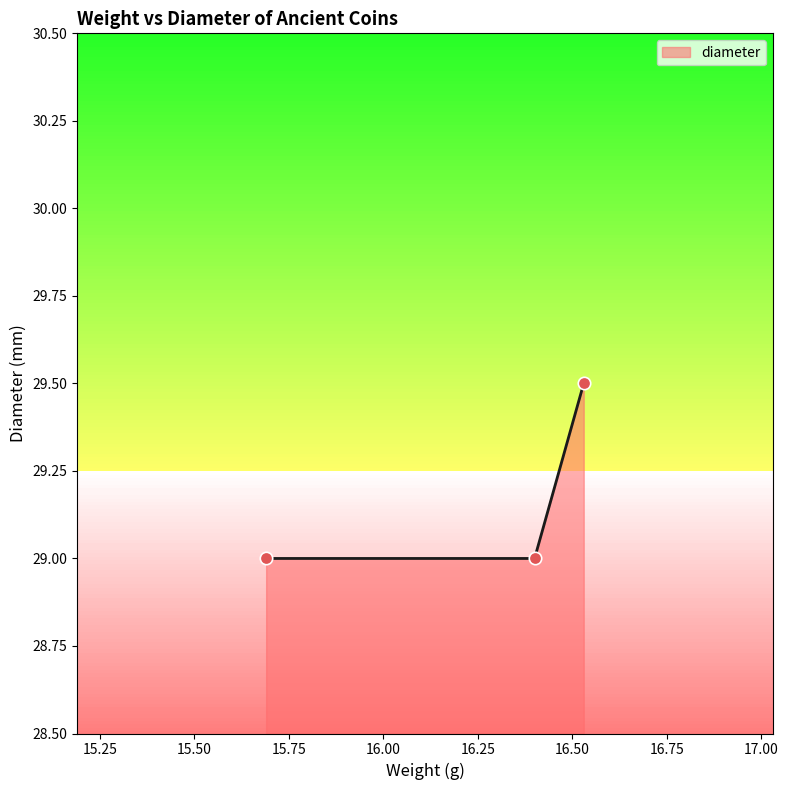

What is the sum of all values?

87.5